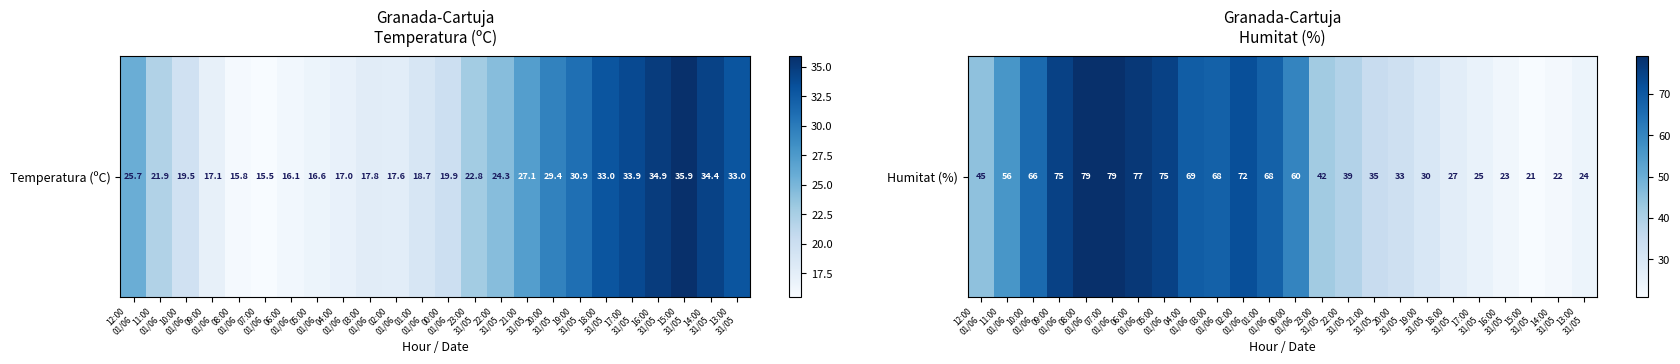

How many data points are less than 56?

12